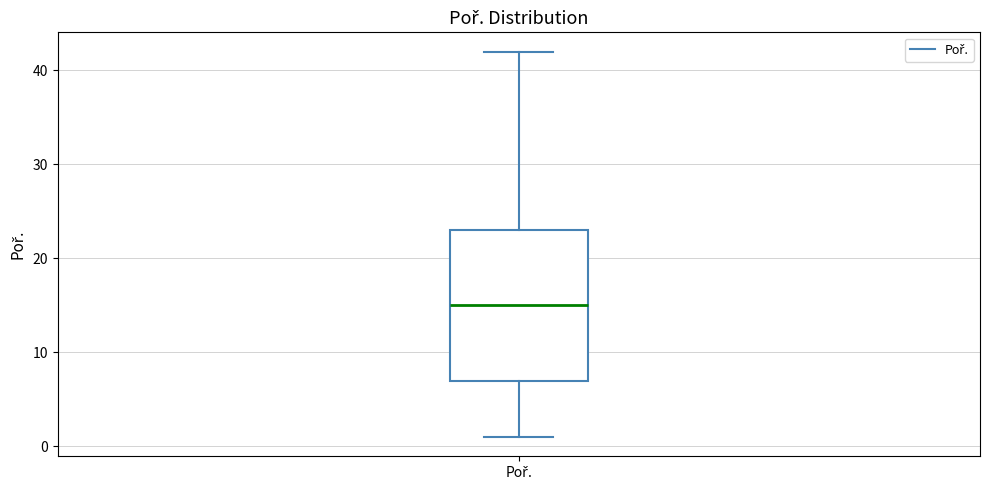

Where does the lower whisker of the box for Poř. end on the y-axis? The values are not printed on the chart, so give them approximately, as read against the axis.

1